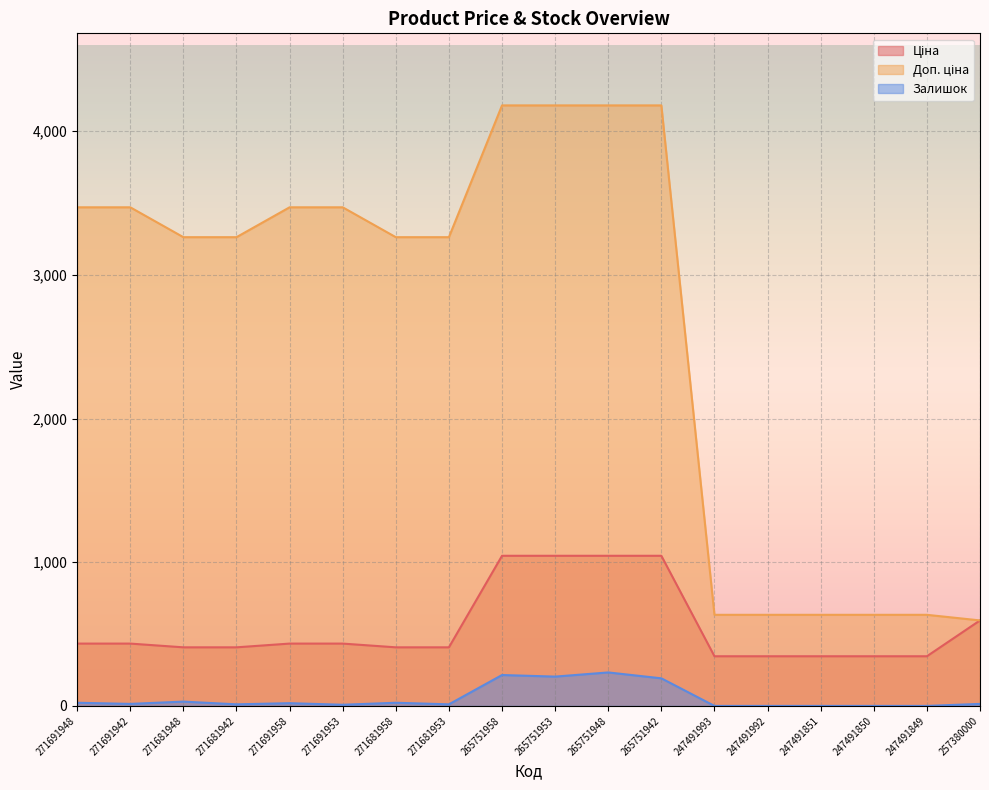

Is it true that Доп. ціна equals 4859.5 at 271681948?

False